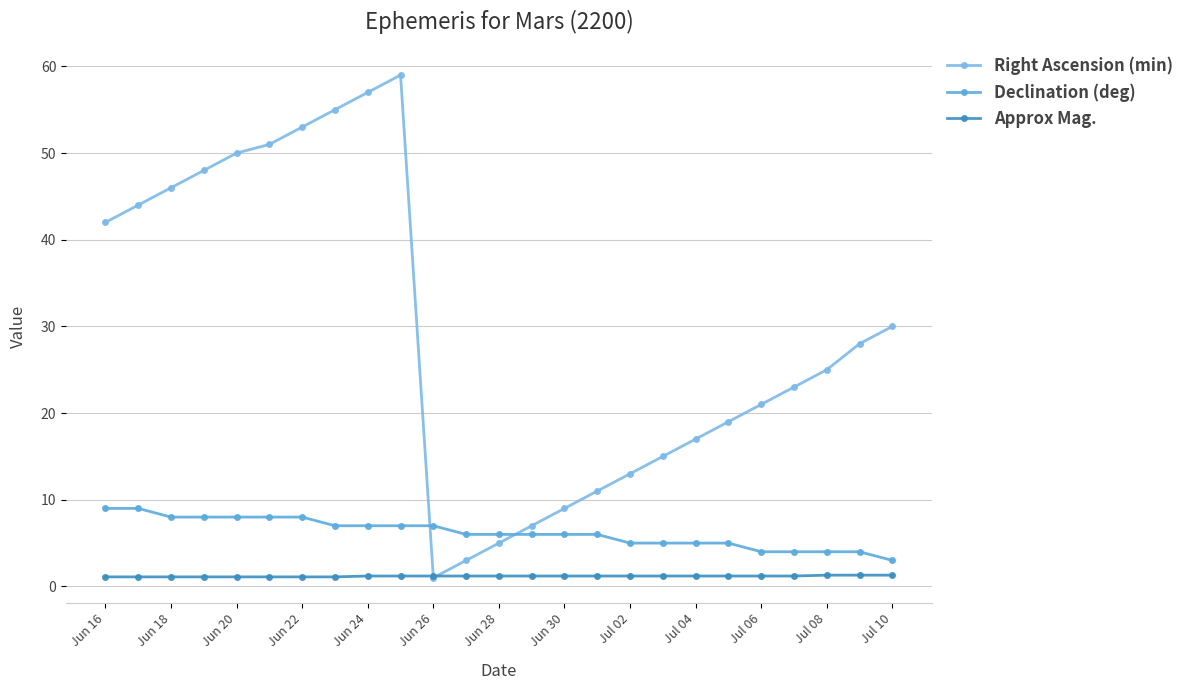

True or false: Approx Mag. and Declination (deg) cross at least once.

False